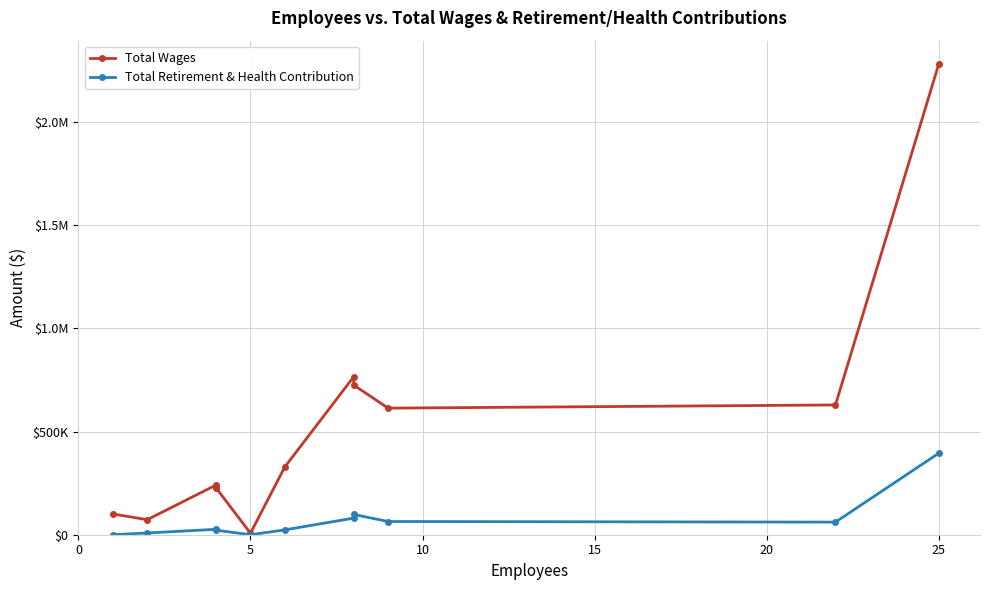

At how many categories does at least one series exceed 2146136?

1